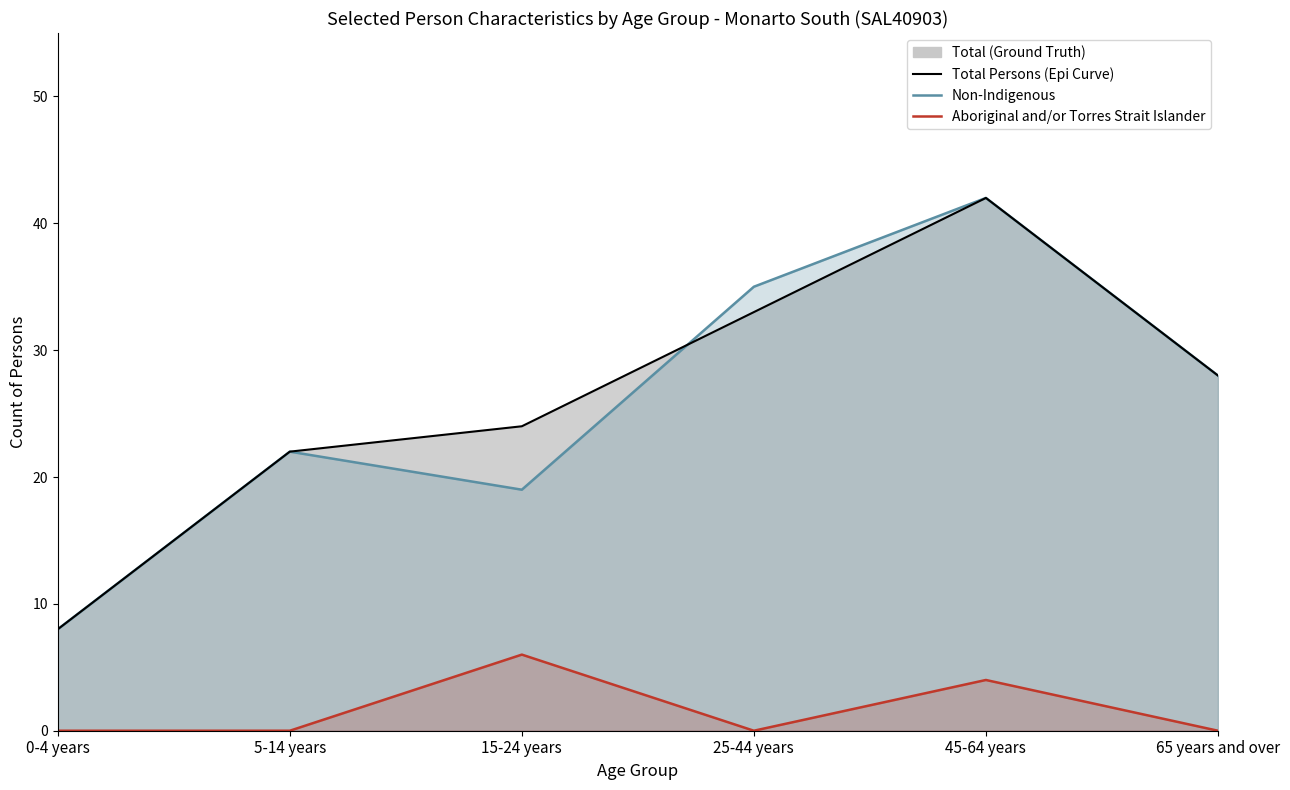

How many times do Total Persons (Epi Curve) and Non-Indigenous cross each other?

1